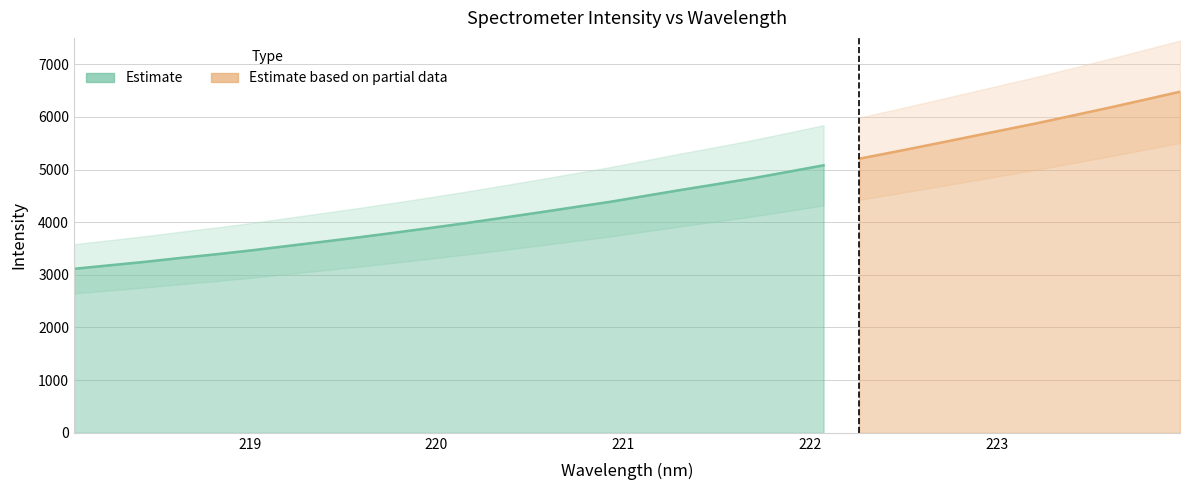

Between 220.7354 and 218.8244, which is larger?

220.7354